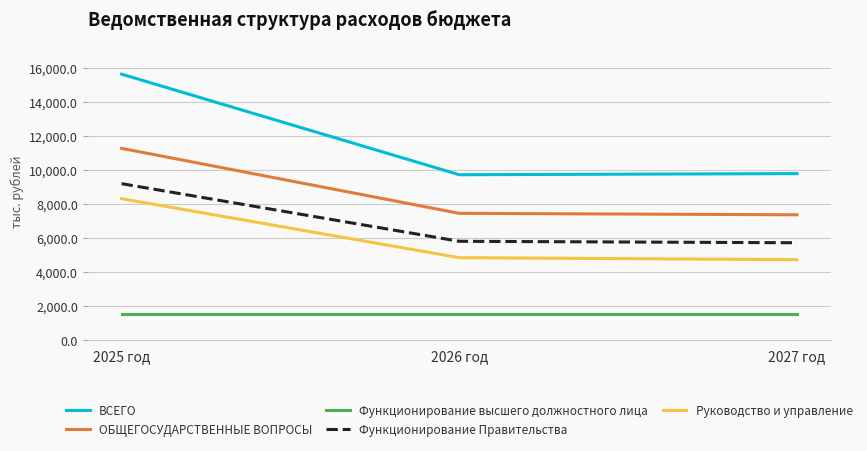

Is the value of ВСЕГО at 2025 год greater than the value of Руководство и управление at 2027 год?

Yes